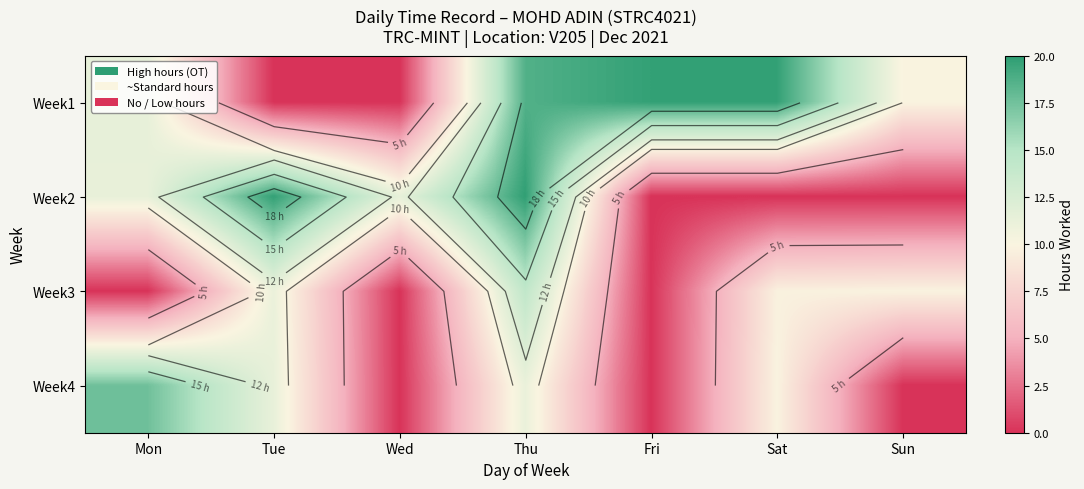

List the labels in order of Week2 value, smallest first.

Fri, Sat, Sun, Mon, Wed, Tue, Thu